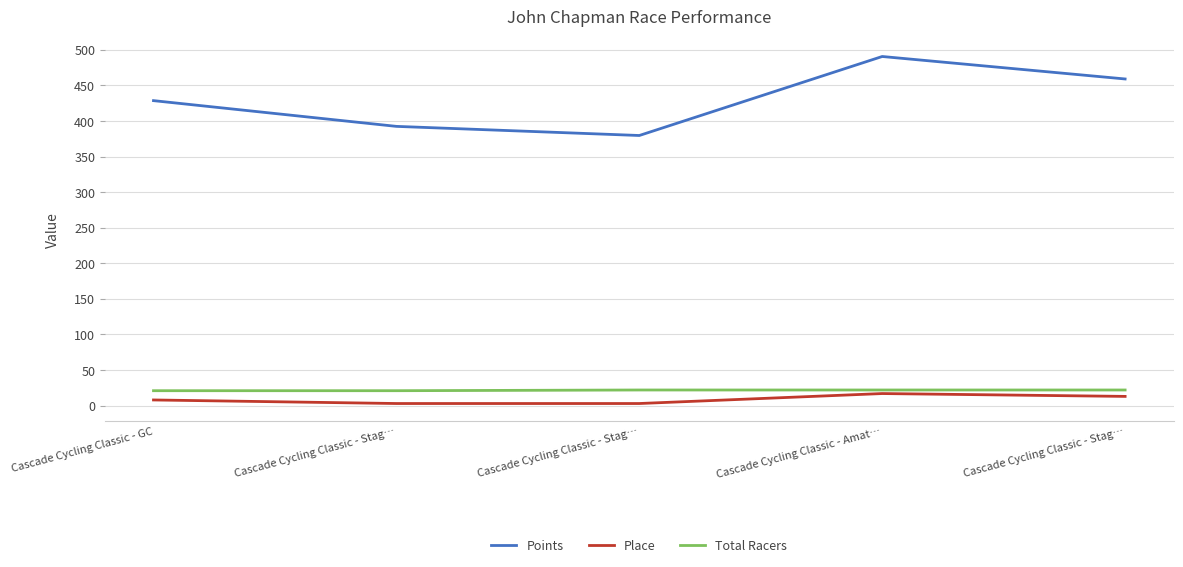

How many lines are shown in the chart?

3